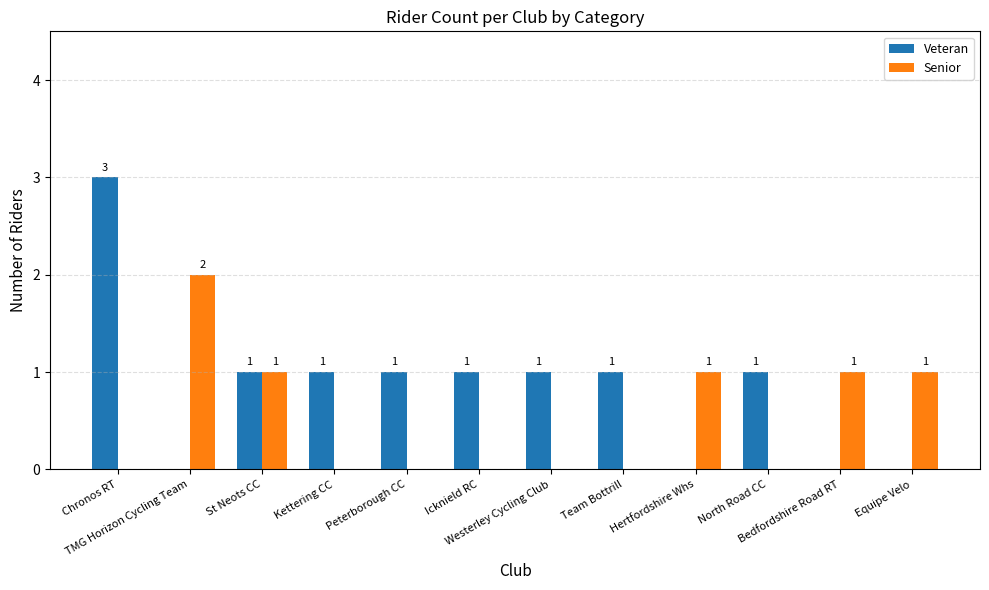

Which category has the highest value across all series?

Chronos RT